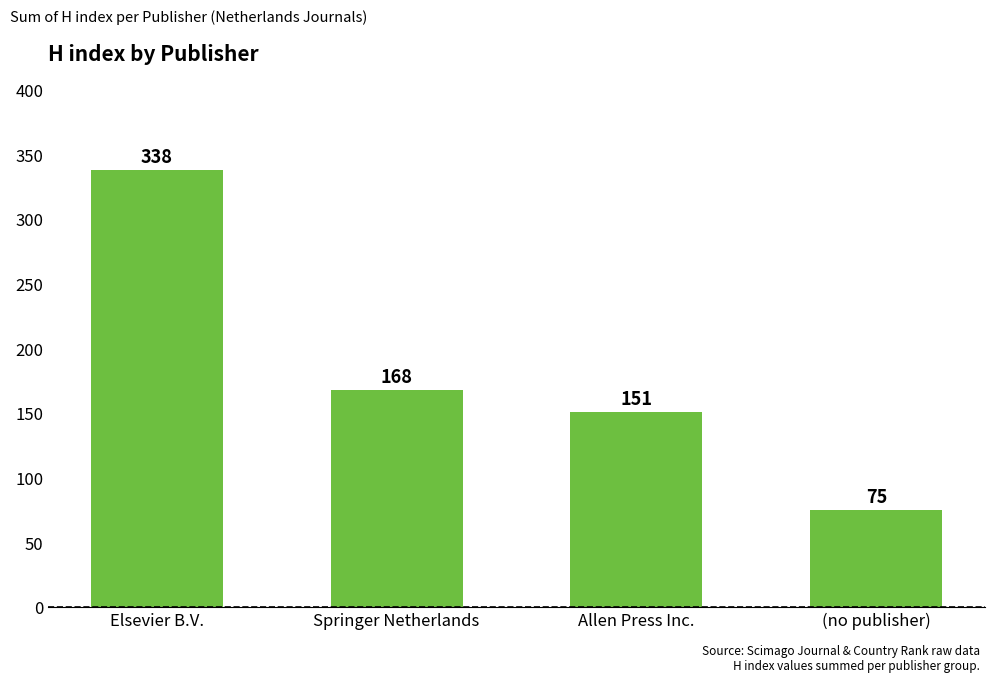

Where does the data first go above 168?

Elsevier B.V.